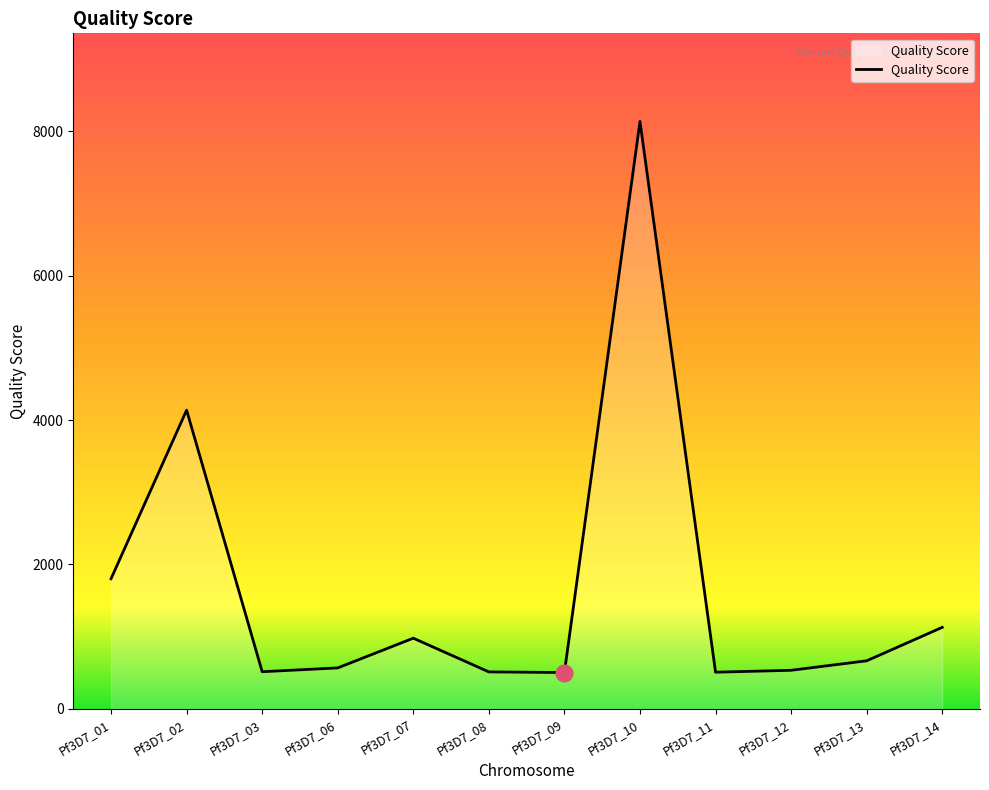

Where is the first local maximum?

Pf3D7_02